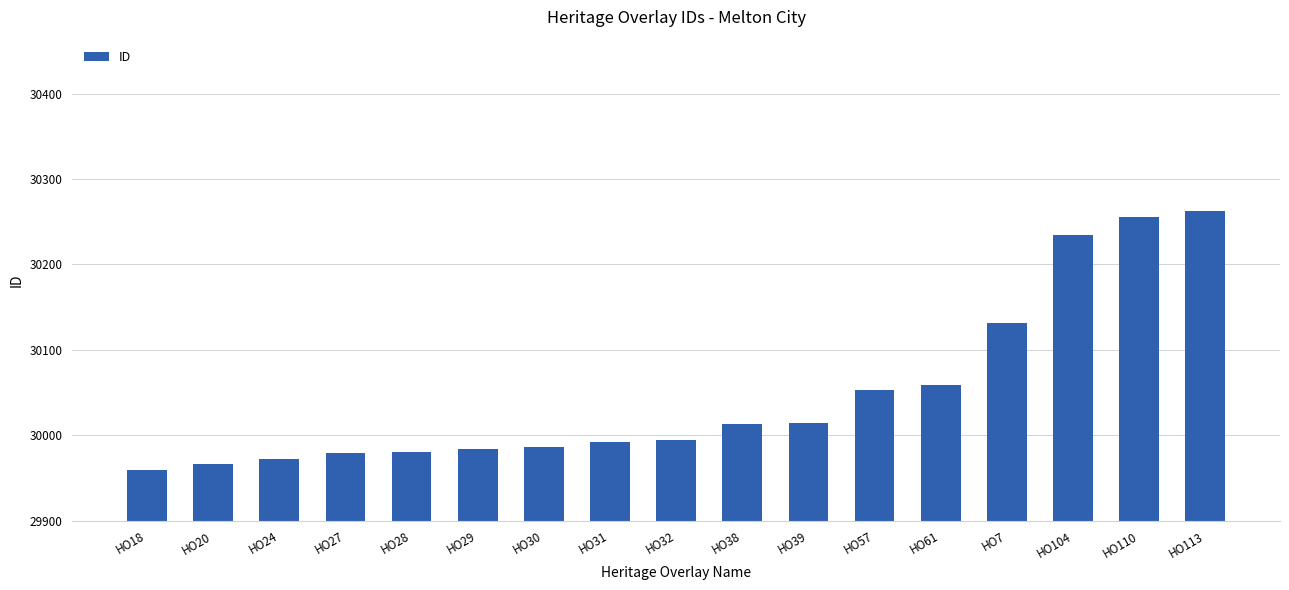

Is it true that the value at HO30 is 29987?

True